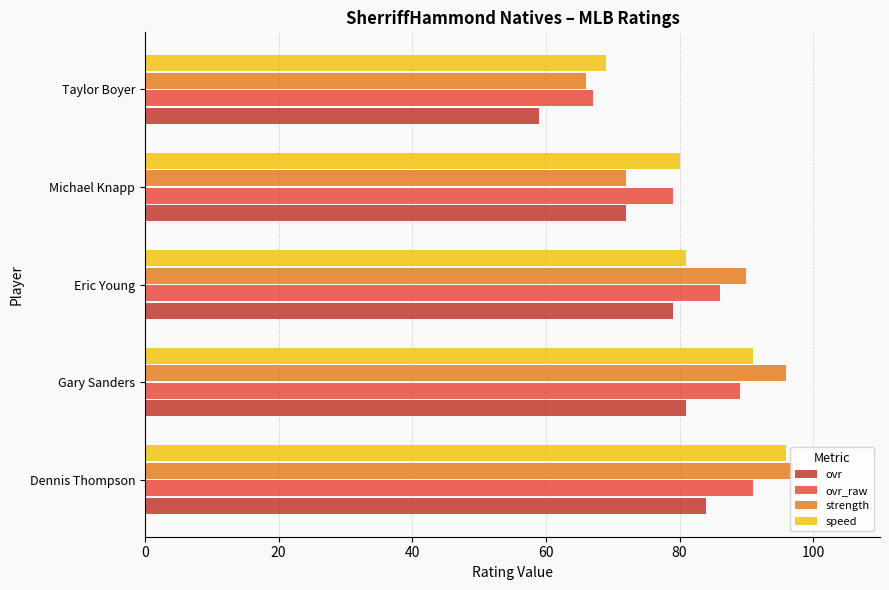

What are all the series names shown in the legend?

ovr, ovr_raw, strength, speed